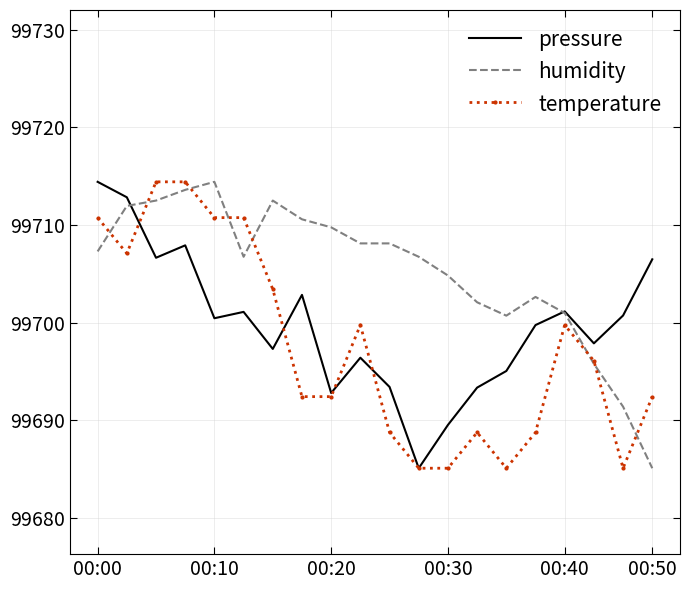

What are all the series names shown in the legend?

pressure, humidity, temperature